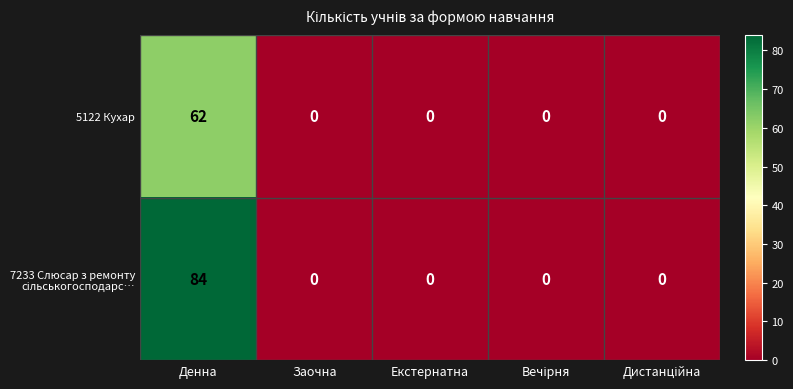

What is the average value of the 5122 Кухар series?

12